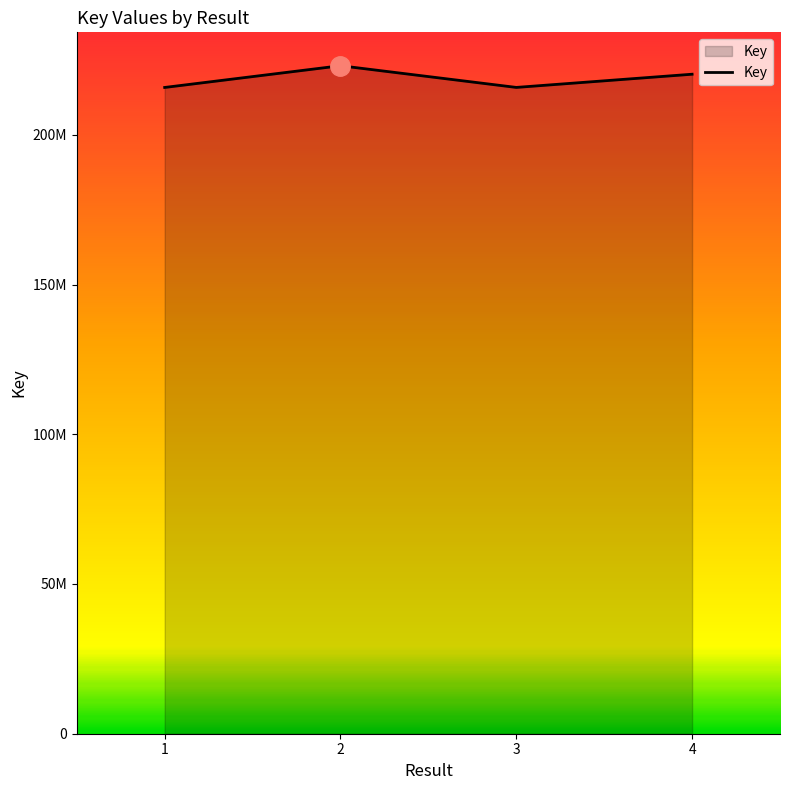

Between 3 and 1, which is larger?

3